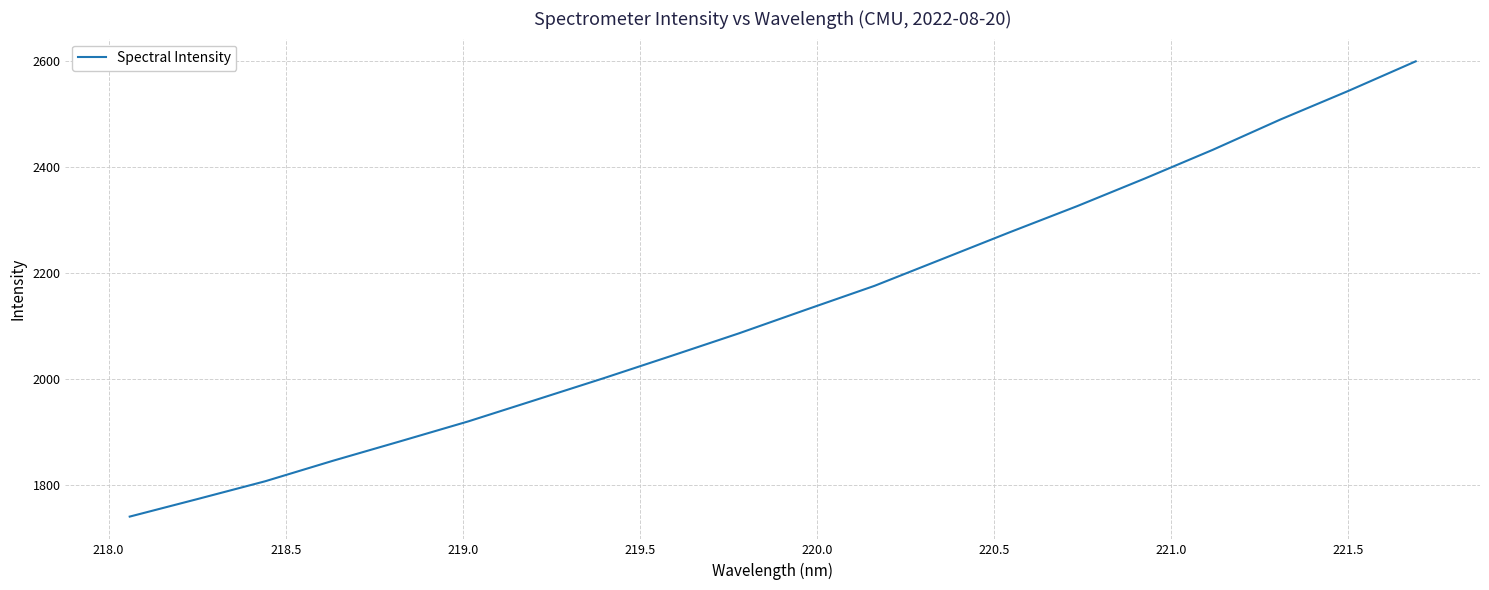

What is the difference between the maximum and minimum values?

858.4